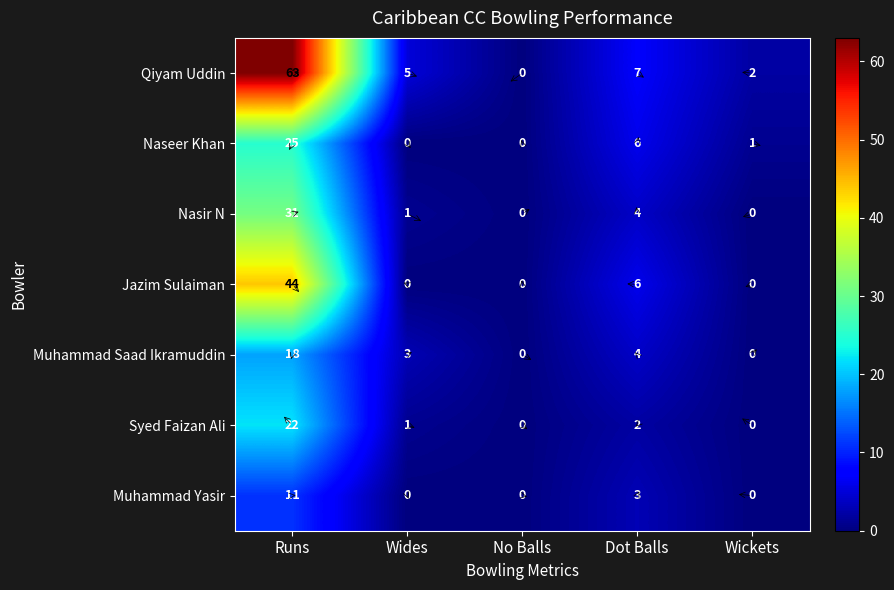

List the series in order of their peak value, highest first.

Qiyam Uddin, Jazim Sulaiman, Nasir N, Naseer Khan, Syed Faizan Ali, Muhammad Saad Ikramuddin, Muhammad Yasir